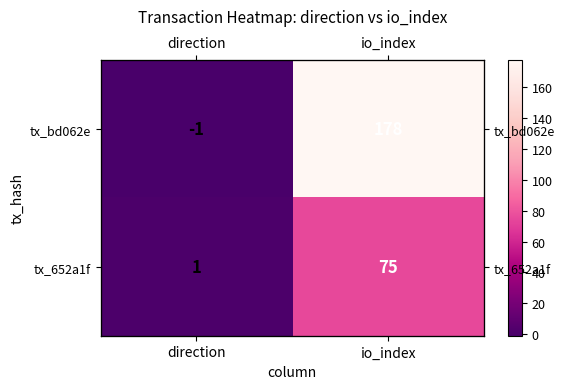

Which label corresponds to the smallest value in the chart?

direction